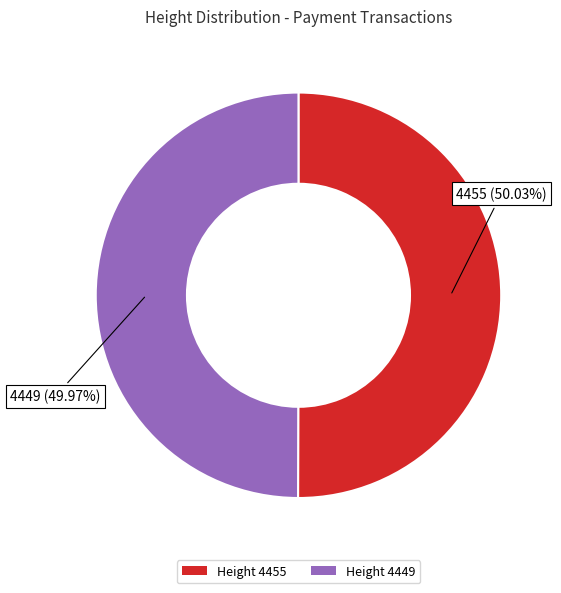

Do Height 4455 and Height 4449 together represent more than half of the pie?

Yes